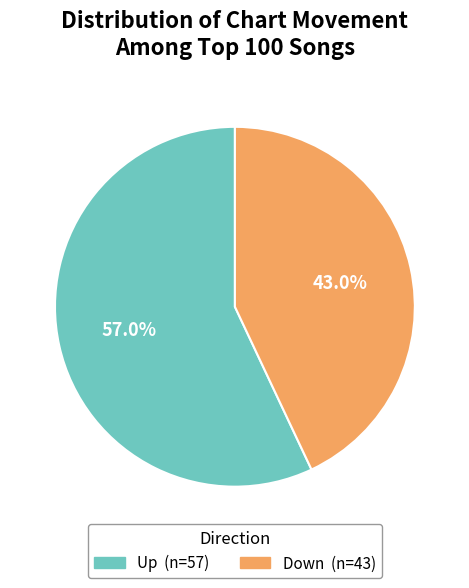

How many slices are in this pie chart?

2